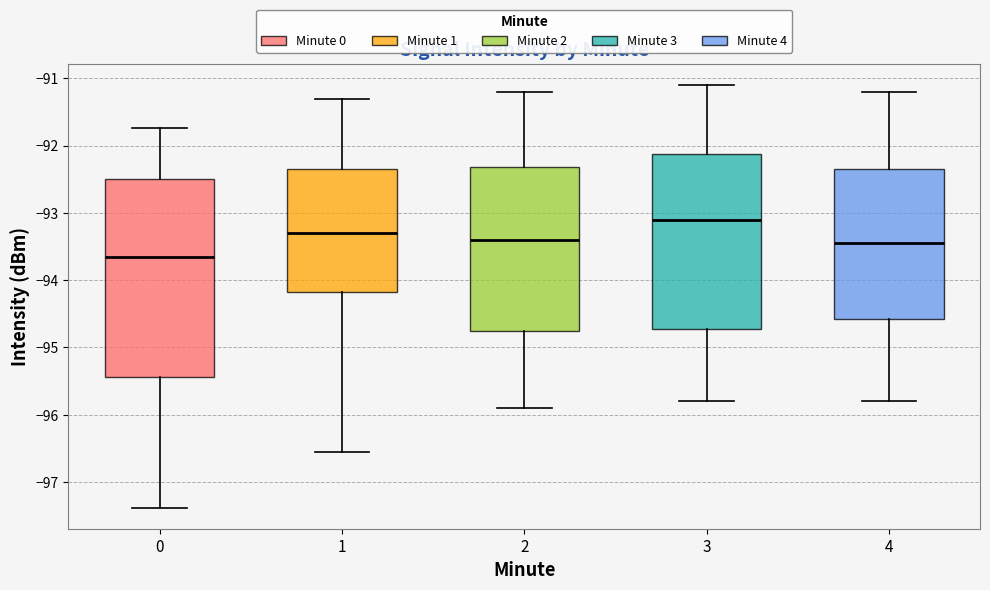

Which box has the highest median line?

3